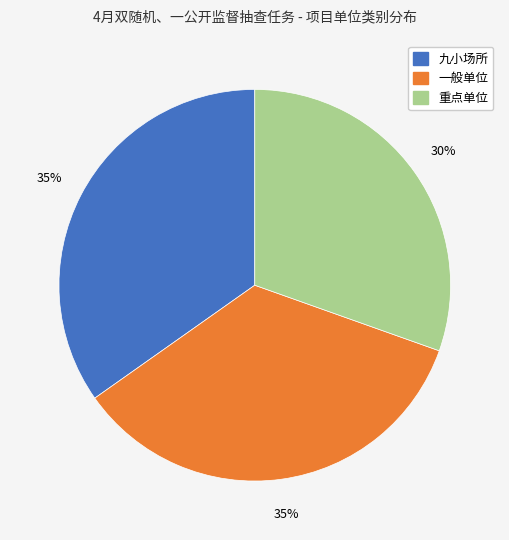

Is there any slice that represents more than half of the pie?

No